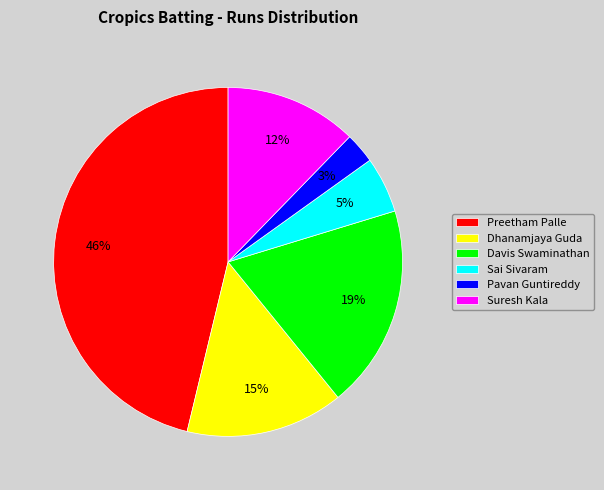

How many slices are in this pie chart?

6